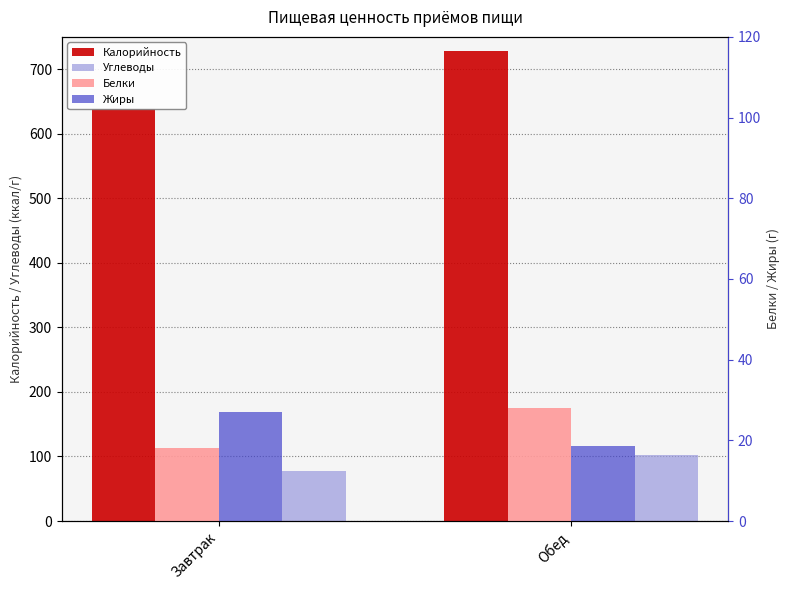

What is the difference between the highest and lowest values at Обед?

710.0